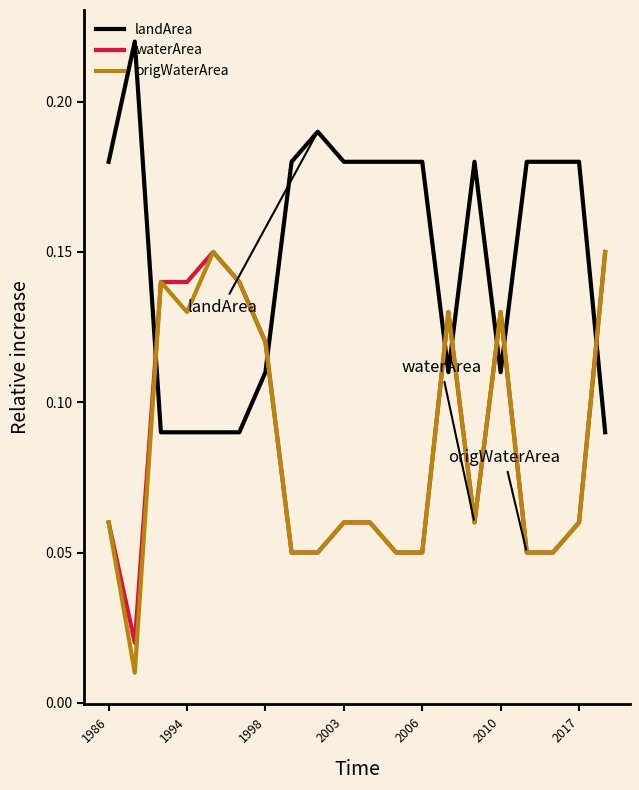

After their last crossing, which series has the higher values: origWaterArea or landArea?

origWaterArea